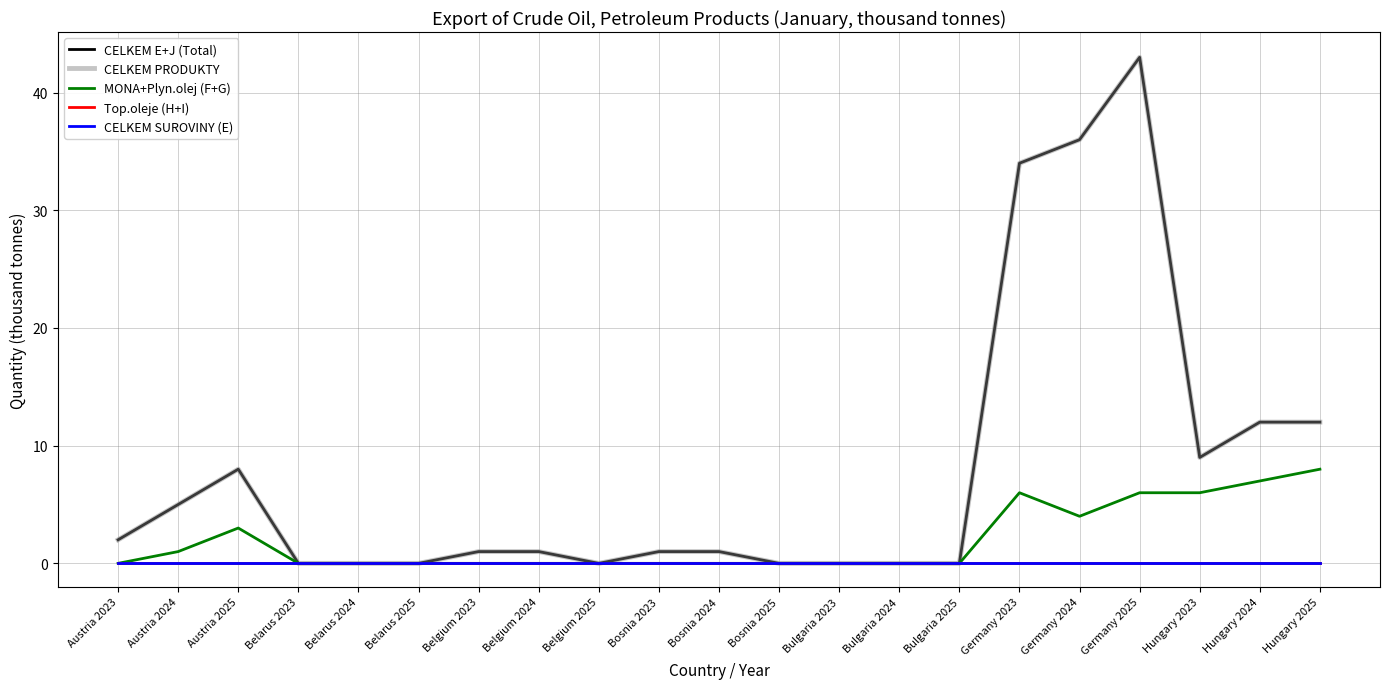

Which series has the widest spread of values?

CELKEM E+J (Total)